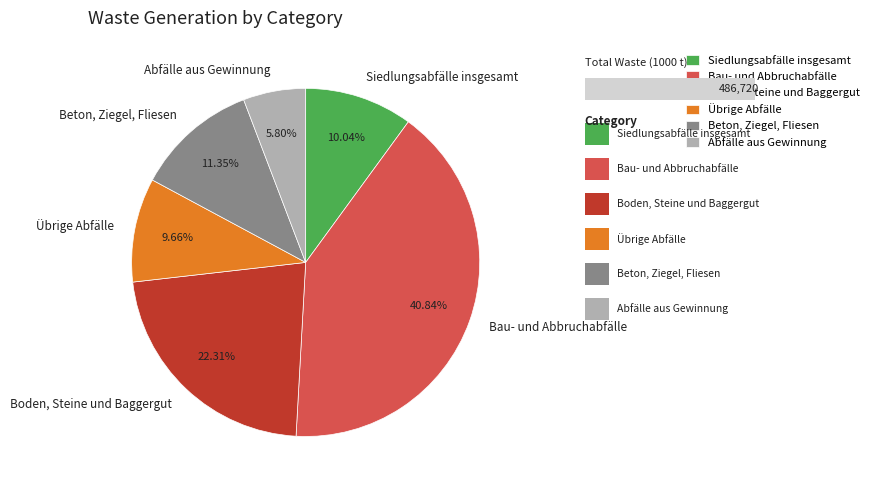

Is there a majority slice in this chart?

No